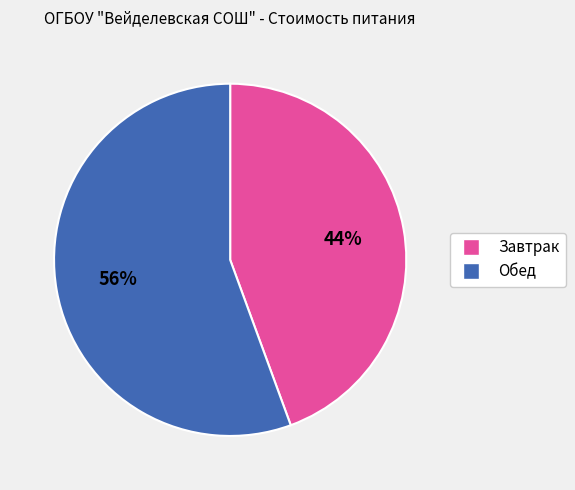

What is the ratio of the value at Обед to the value at Завтрак?

1.3